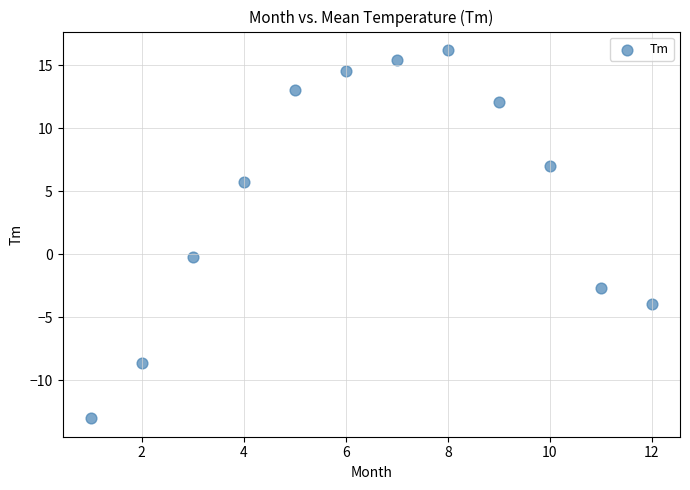

What is the average Y value?

4.6